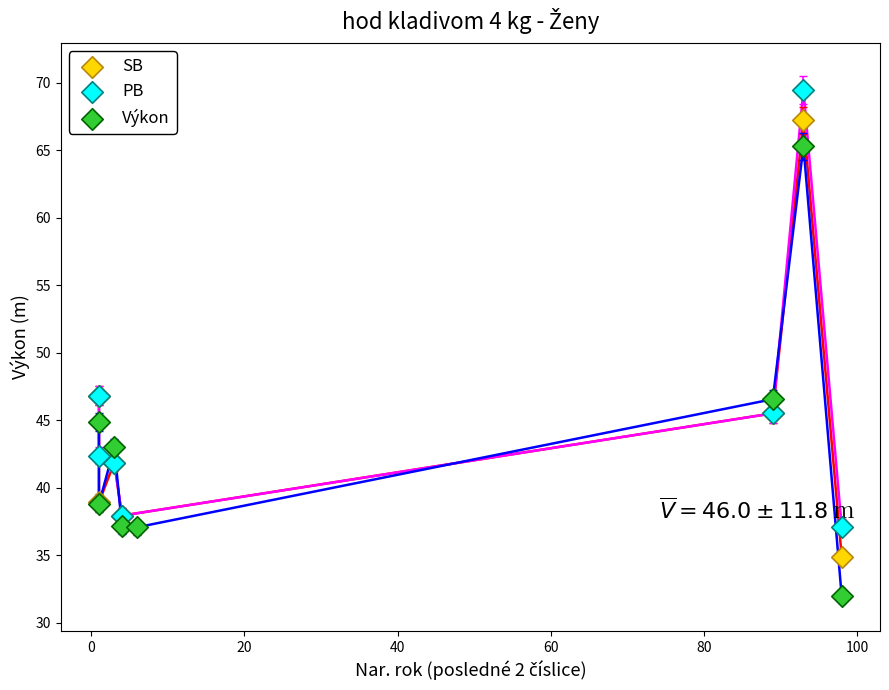

Which series contains the lowest Y value?

Výkon